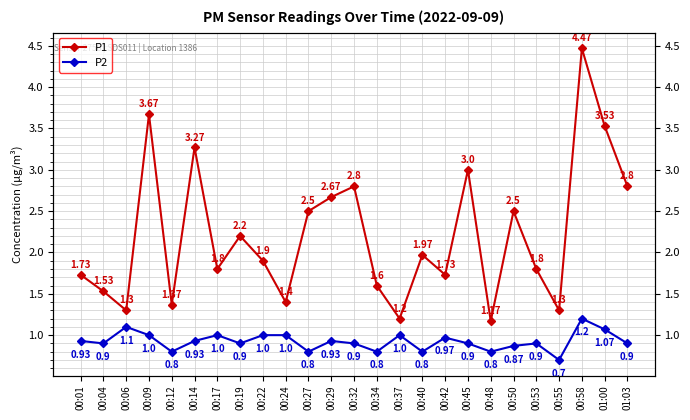

Reading left to right, list all the values displayed in this chart.

P1: 00:01=1.7	00:04=1.5	00:06=1.3	00:09=3.7	00:12=1.4	00:14=3.3	00:17=1.8	00:19=2.2	00:22=1.9	00:24=1.4	00:27=2.5	00:29=2.7	00:32=2.8	00:34=1.6	00:37=1.2	00:40=2.0	00:42=1.7	00:45=3.0	00:48=1.2	00:50=2.5	00:53=1.8	00:55=1.3	00:58=4.5	01:00=3.5	01:03=2.8
P2: 00:01=0.9	00:04=0.9	00:06=1.1	00:09=1.0	00:12=0.8	00:14=0.9	00:17=1.0	00:19=0.9	00:22=1.0	00:24=1.0	00:27=0.8	00:29=0.9	00:32=0.9	00:34=0.8	00:37=1.0	00:40=0.8	00:42=1.0	00:45=0.9	00:48=0.8	00:50=0.9	00:53=0.9	00:55=0.7	00:58=1.2	01:00=1.1	01:03=0.9